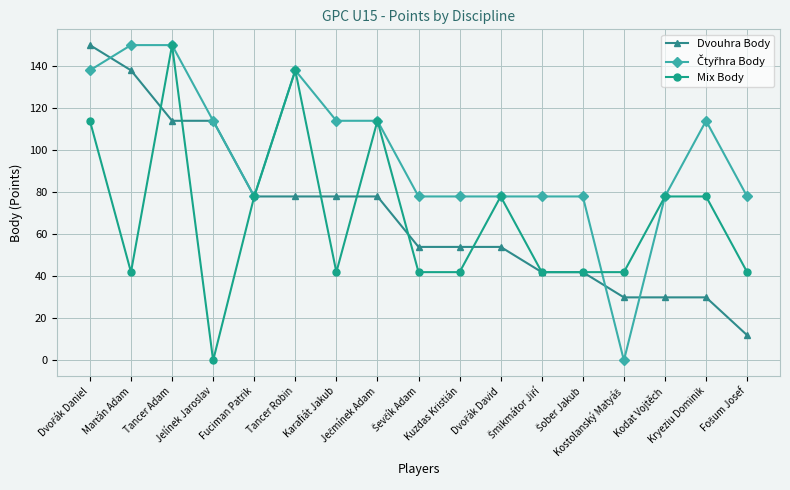

What is the difference between the highest and lowest values at Kodat Vojtěch?

48